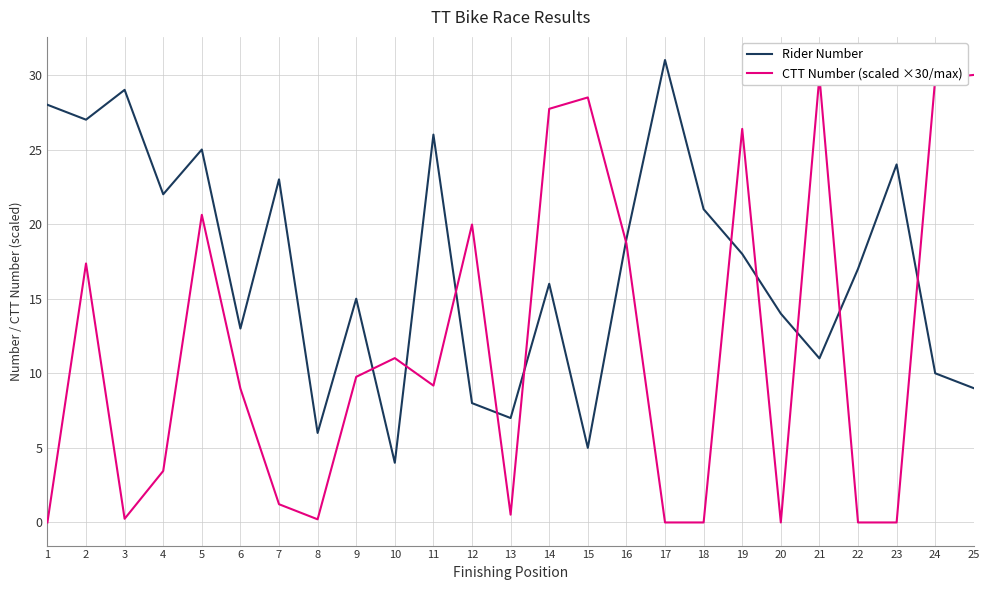

Where does the Rider Number series first go above 17?

1